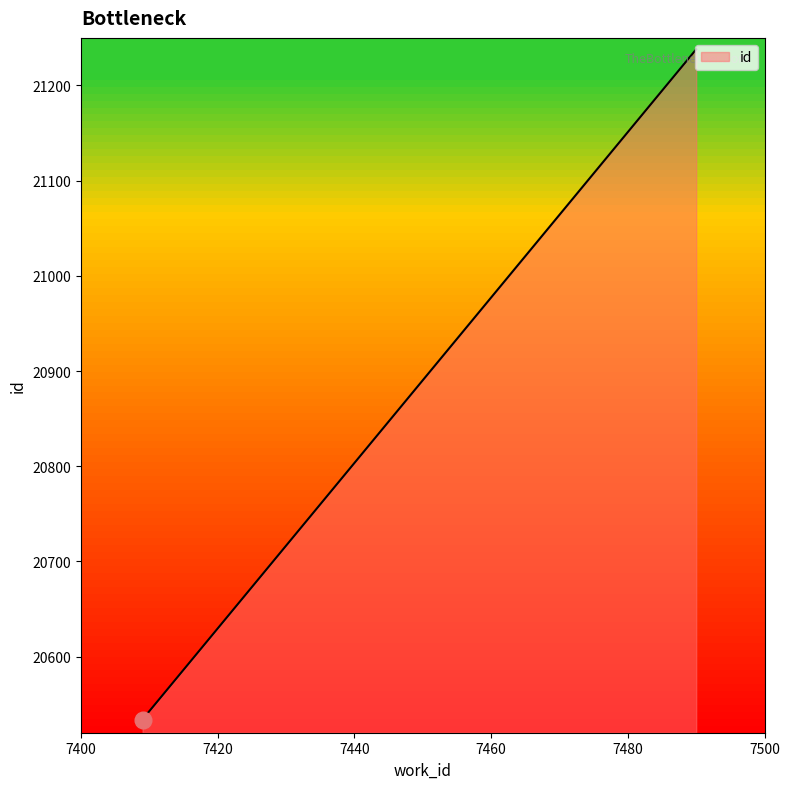

How many lines are shown in the chart?

1